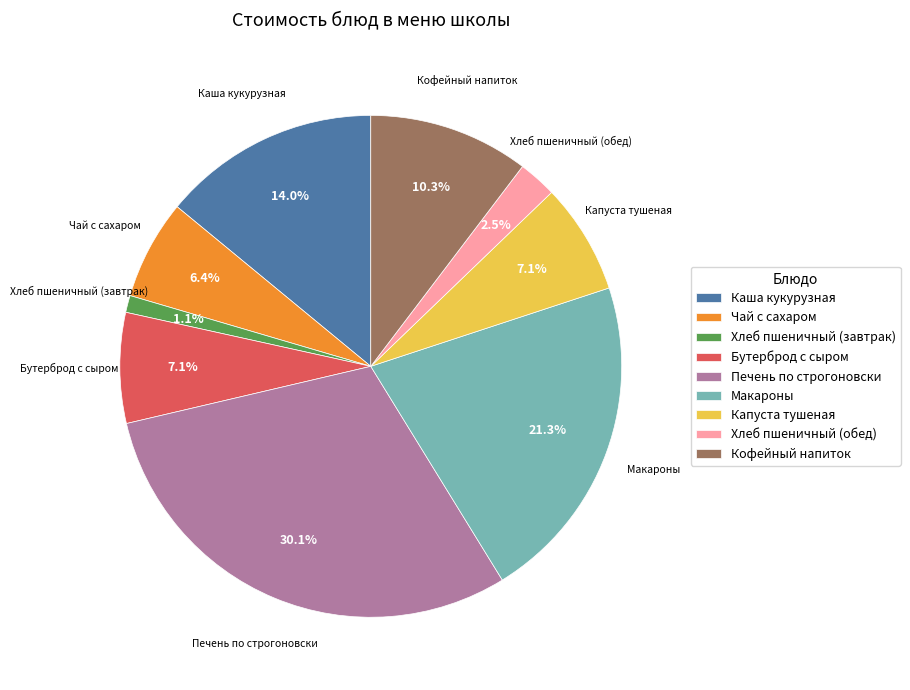

Which slice is the largest?

Печень по строгоновски